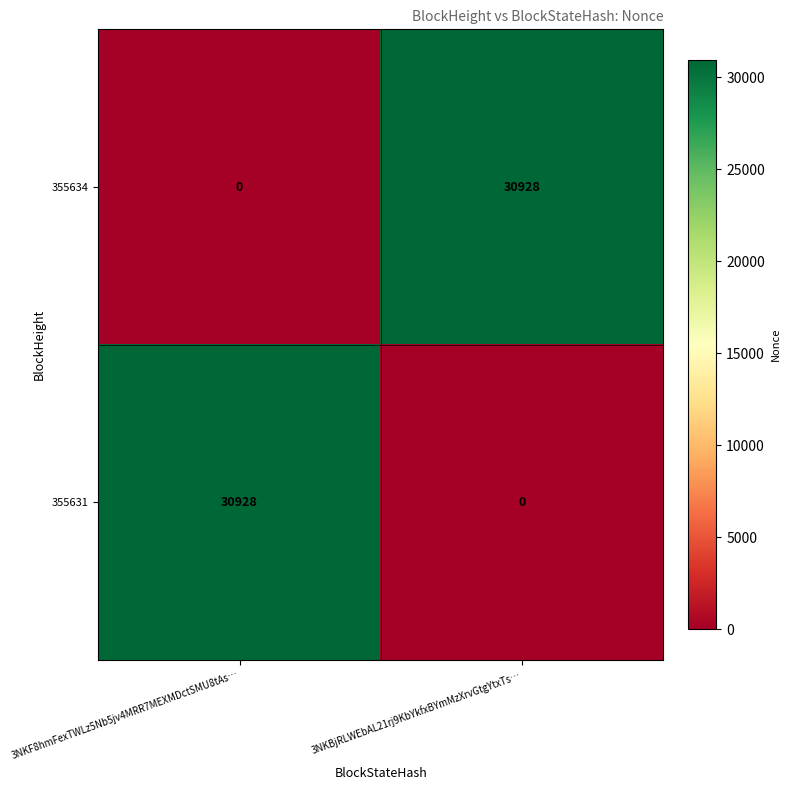

At 3NKF8hmFexTWLz5Nb5jv4MRR7MEXMDctSMU8tAs…, list the series in order from smallest to largest.

355634, 355631